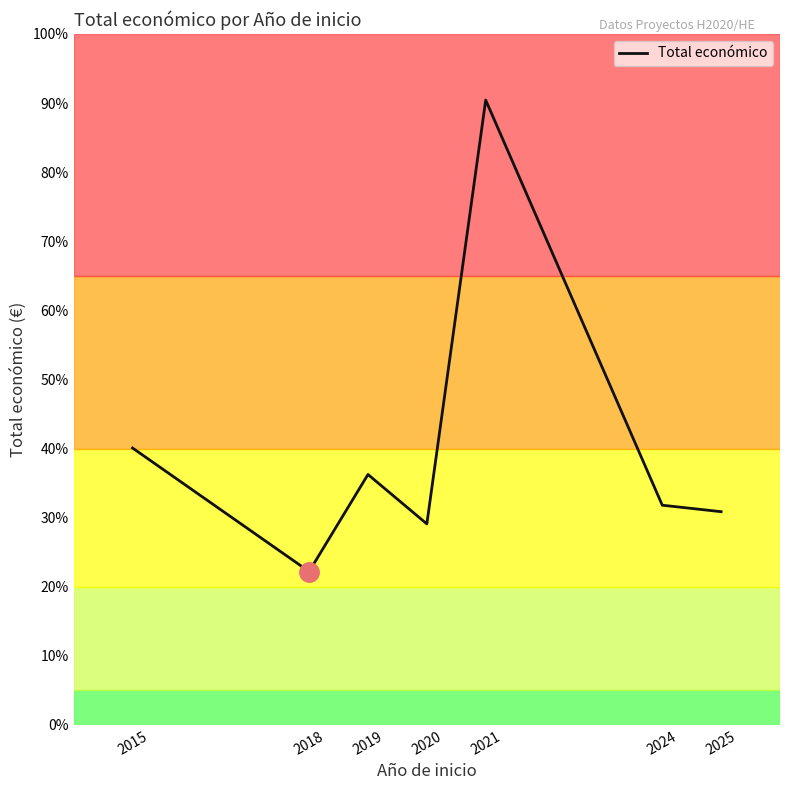

Reading left to right, list all the values displayed in this chart.

8817637	4884493	7974768	6402164	19896326	6996507	6790375